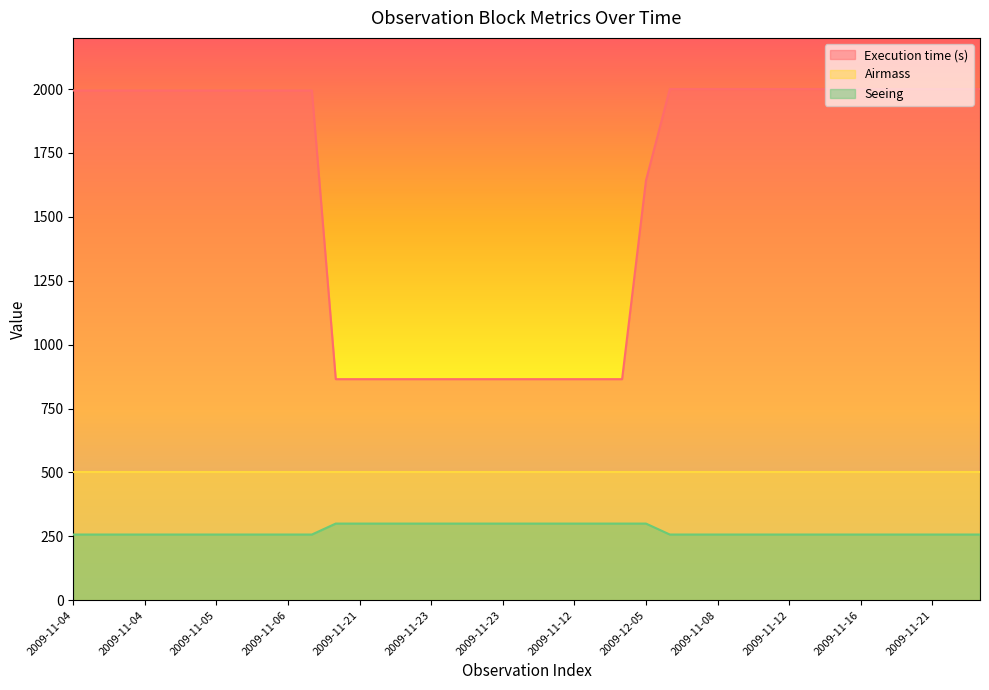

How many lines are shown in the chart?

3